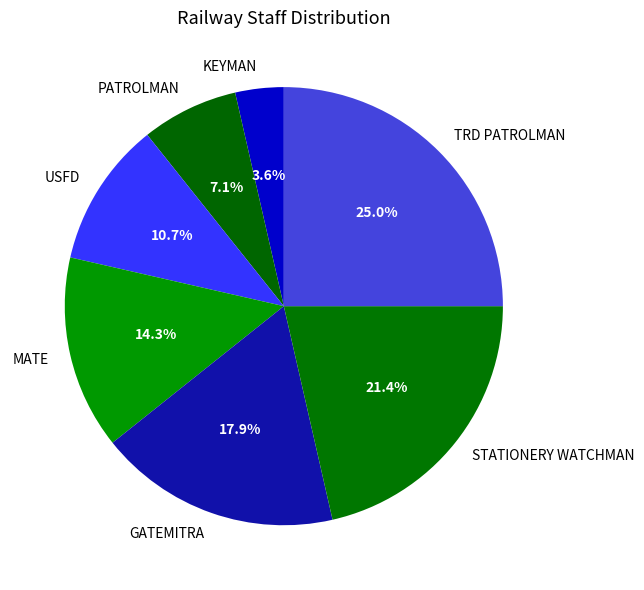

What is the ratio of the value at PATROLMAN to the value at STATIONERY WATCHMAN?

0.3